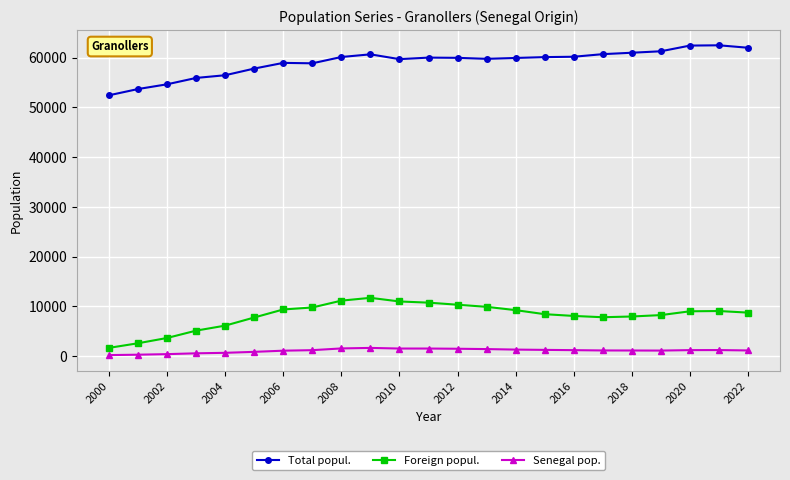

True or false: Total popul. has more than 0 interior local peaks.

True